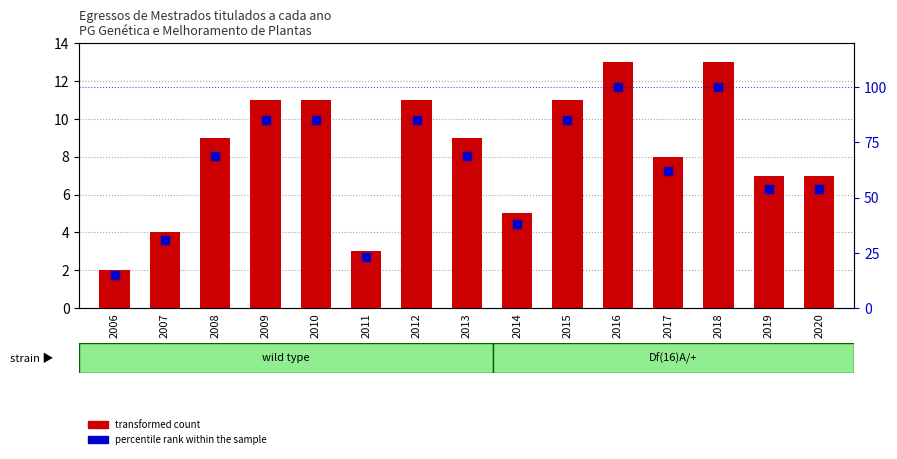

What is the total value across all series at 2006?

17